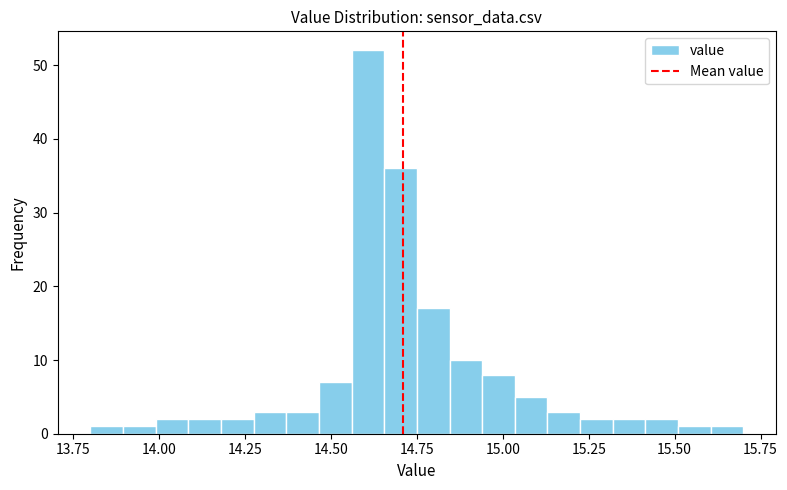

Around what value on the x-axis is the tallest bar? Give the approximate position of its centre, as read against the axis.

14.60